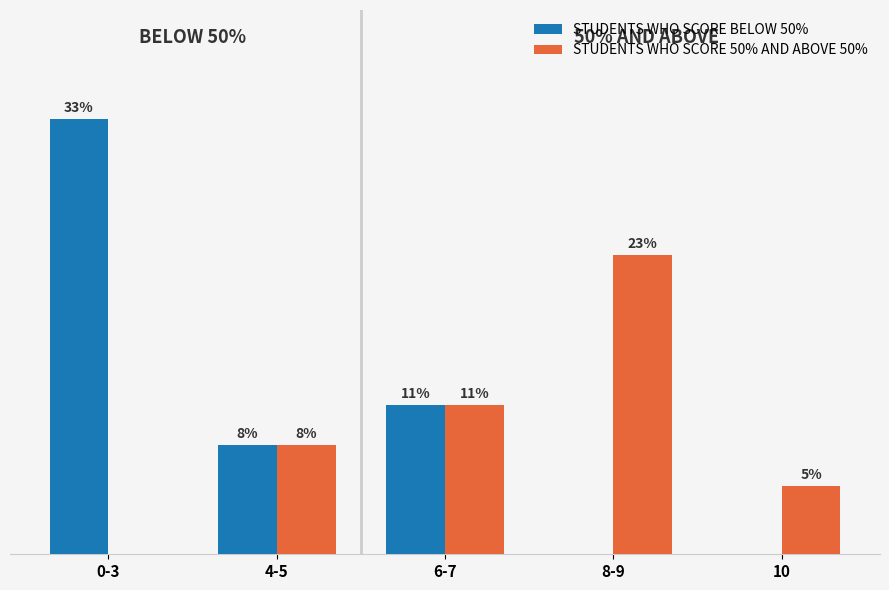

Which series has the largest total across all categories?

STUDENTS WHO SCORE BELOW 50%